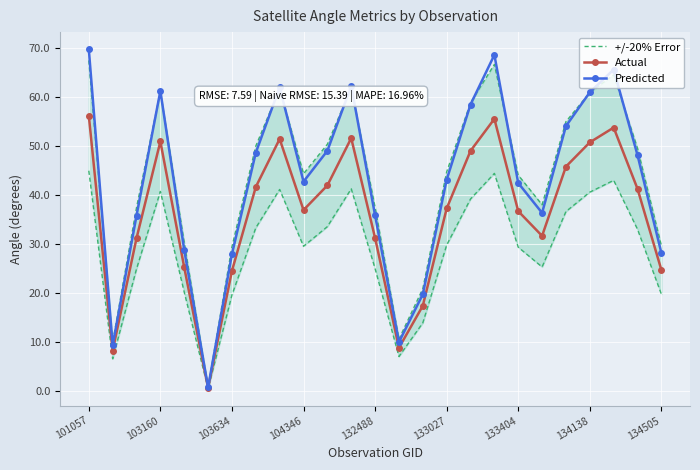

True or false: Predicted and +/-20% Error intersect in this chart.

True